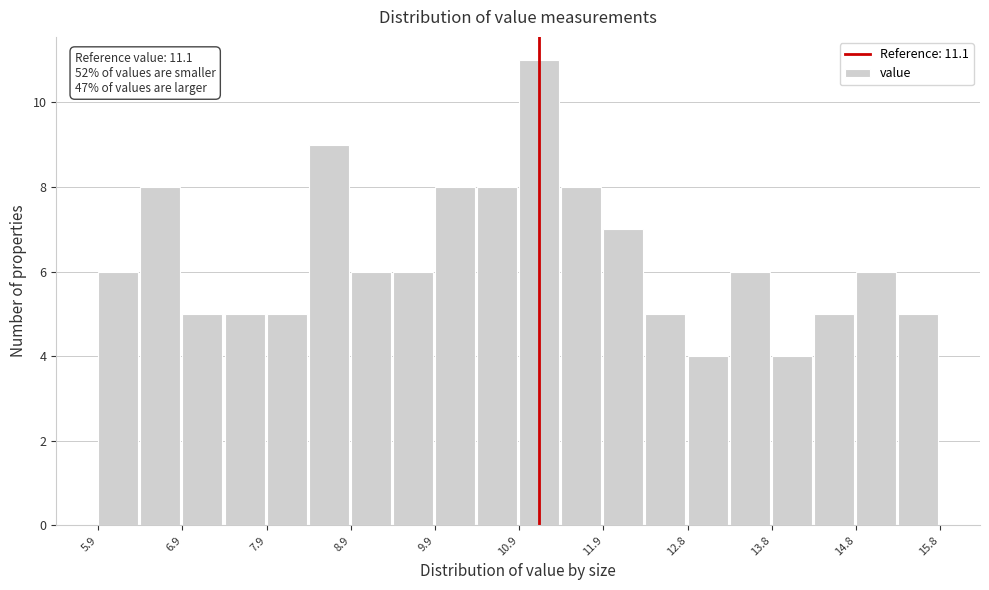

Over which range of the x-axis is the bar tallest?

10.9 to 11.4